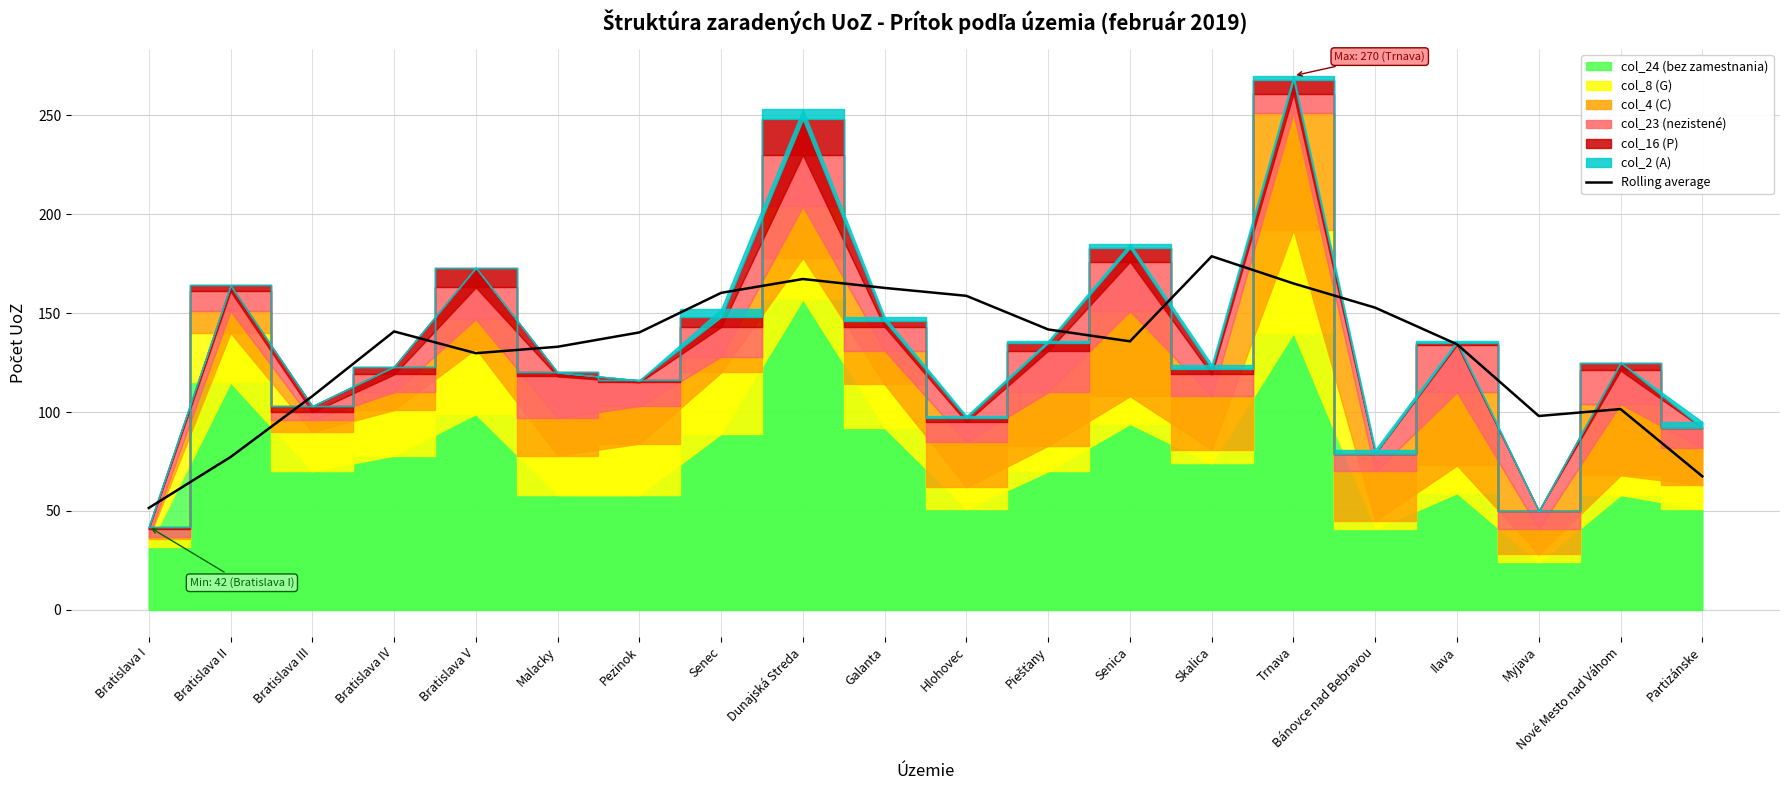

What is the label of the 7th point from the left?

Pezinok